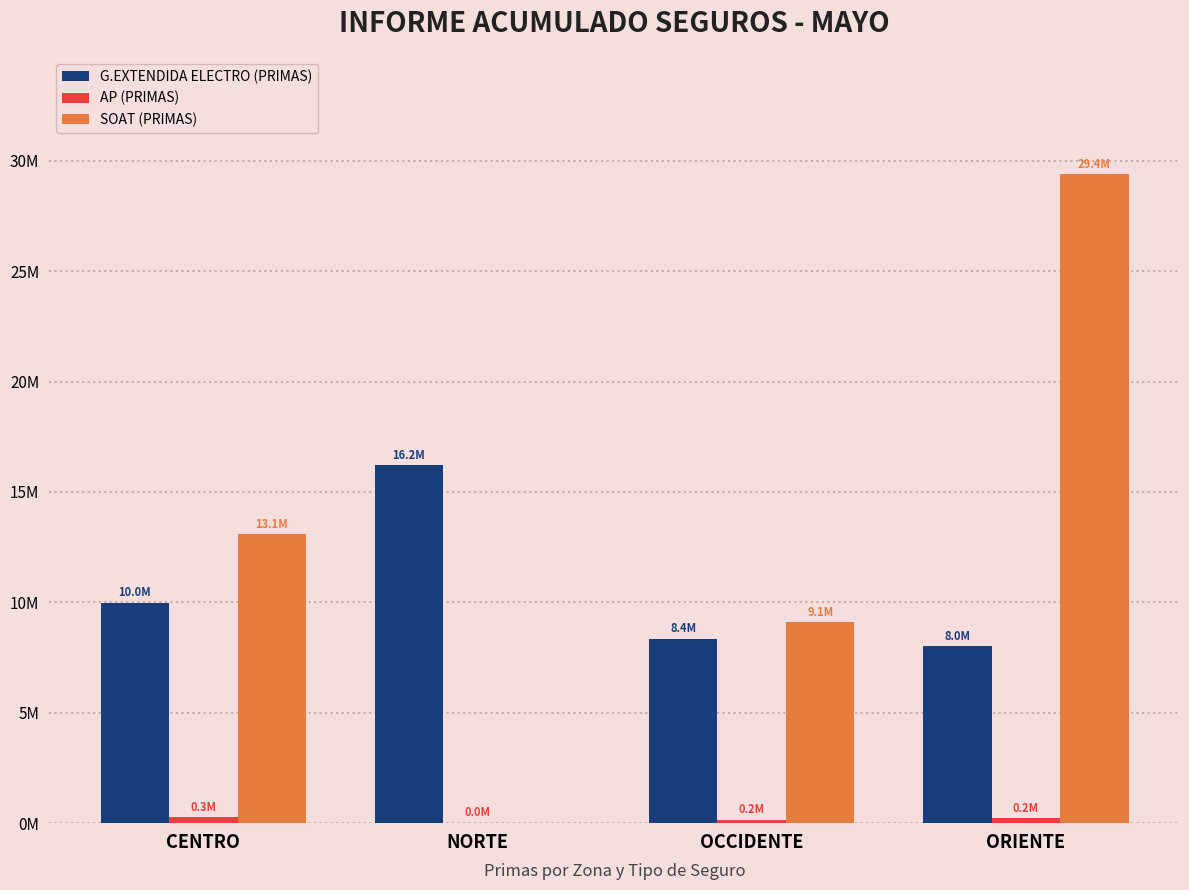

At how many categories does at least one series exceed 143578?

4